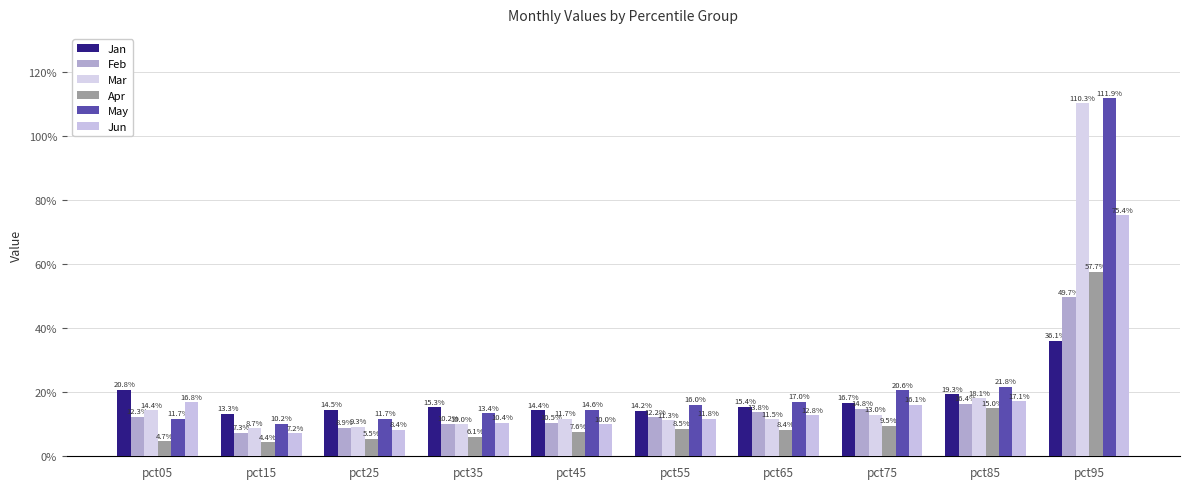

What is the value of the Jan bar at the 7th from the left?

0.2